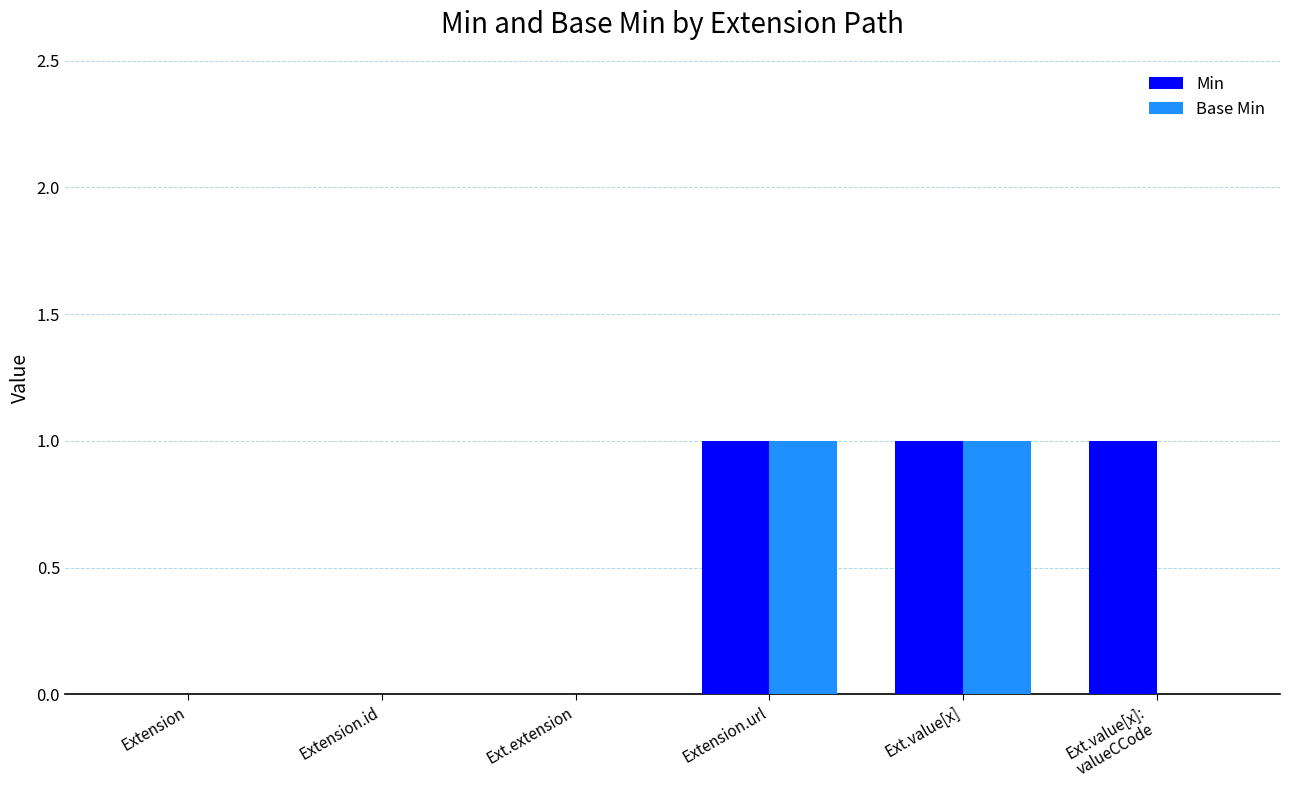

Is the value of Base Min at Extension greater than the value of Min at Ext.value[x]?

No